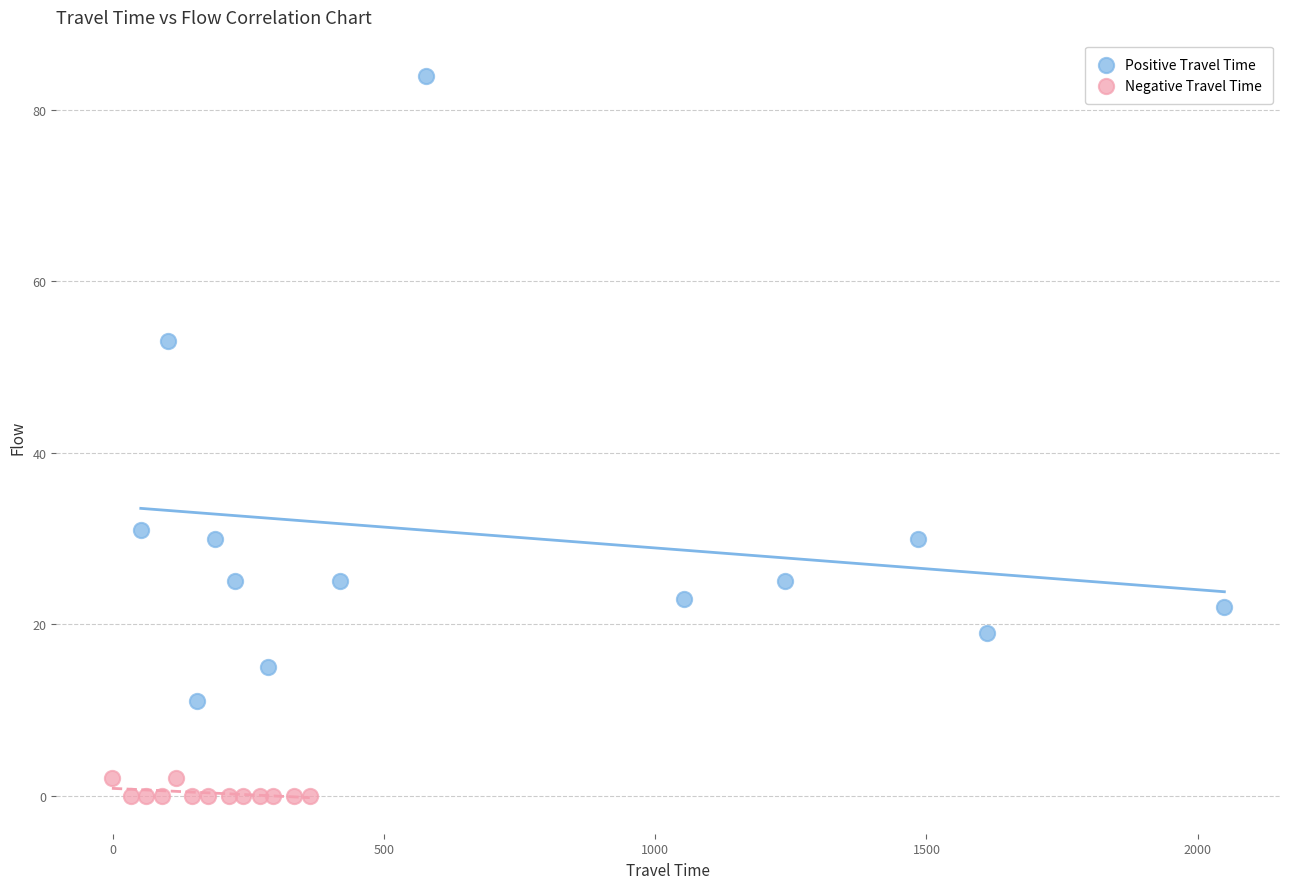

Which series reaches the minimum Y coordinate?

Negative Travel Time